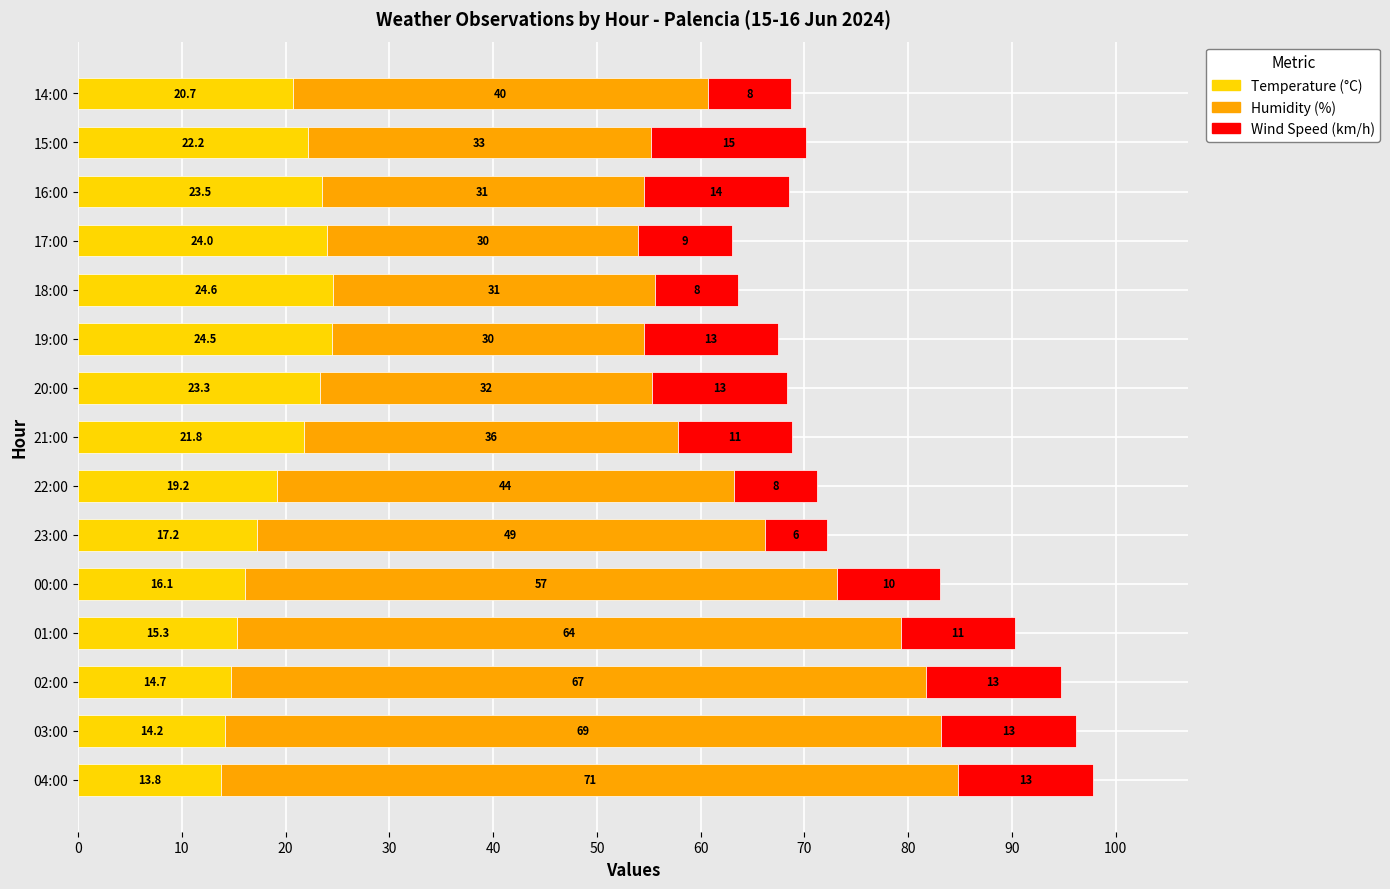

At which category is the sum across all series the highest?

04:00